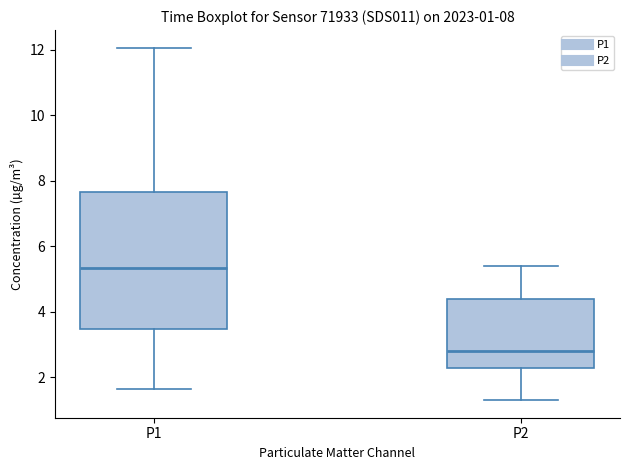

Which box is the tallest, from its lower edge to its upper edge?

P1